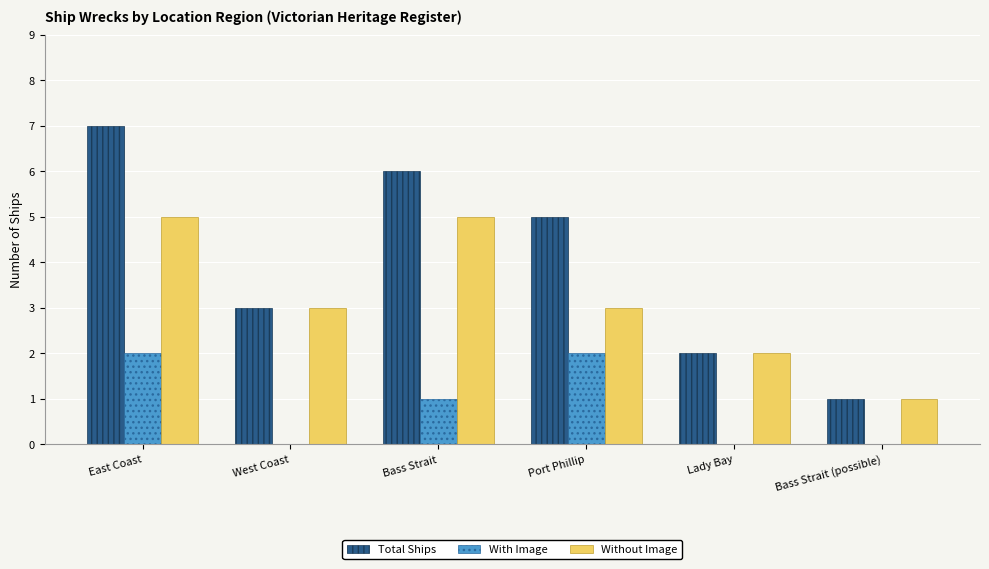

Reading left to right, extract all data points from this chart.

Total Ships: East Coast=7	West Coast=3	Bass Strait=6	Port Phillip=5	Lady Bay=2	Bass Strait (possible)=1
With Image: East Coast=2	West Coast=0	Bass Strait=1	Port Phillip=2	Lady Bay=0	Bass Strait (possible)=0
Without Image: East Coast=5	West Coast=3	Bass Strait=5	Port Phillip=3	Lady Bay=2	Bass Strait (possible)=1